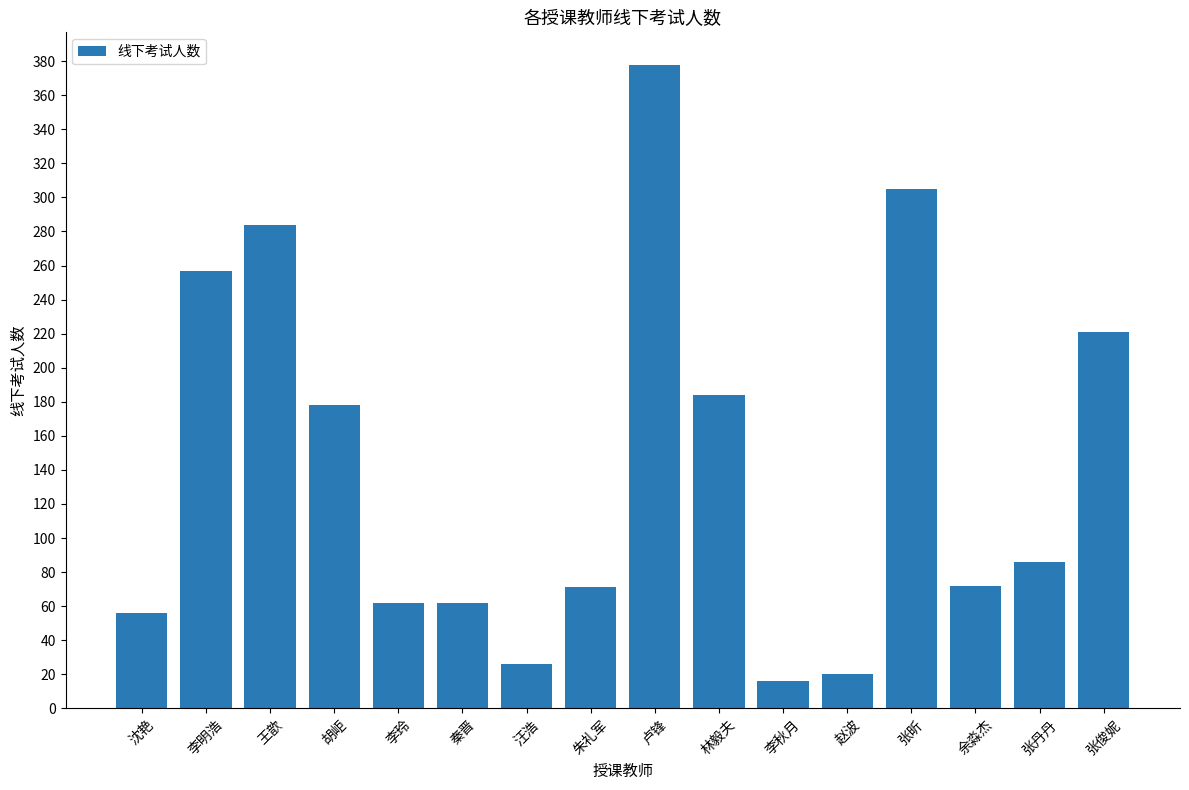

Which label corresponds to the largest value in the chart?

卢锋